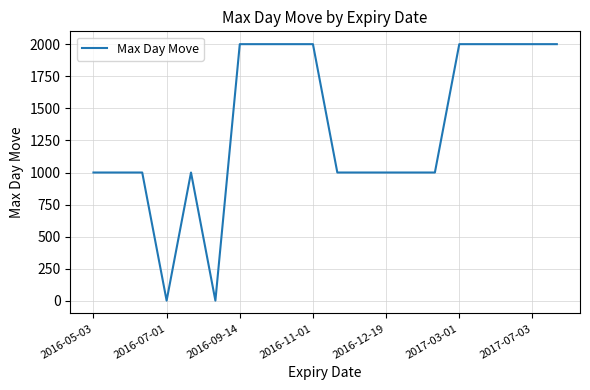

How many lines are shown in the chart?

1